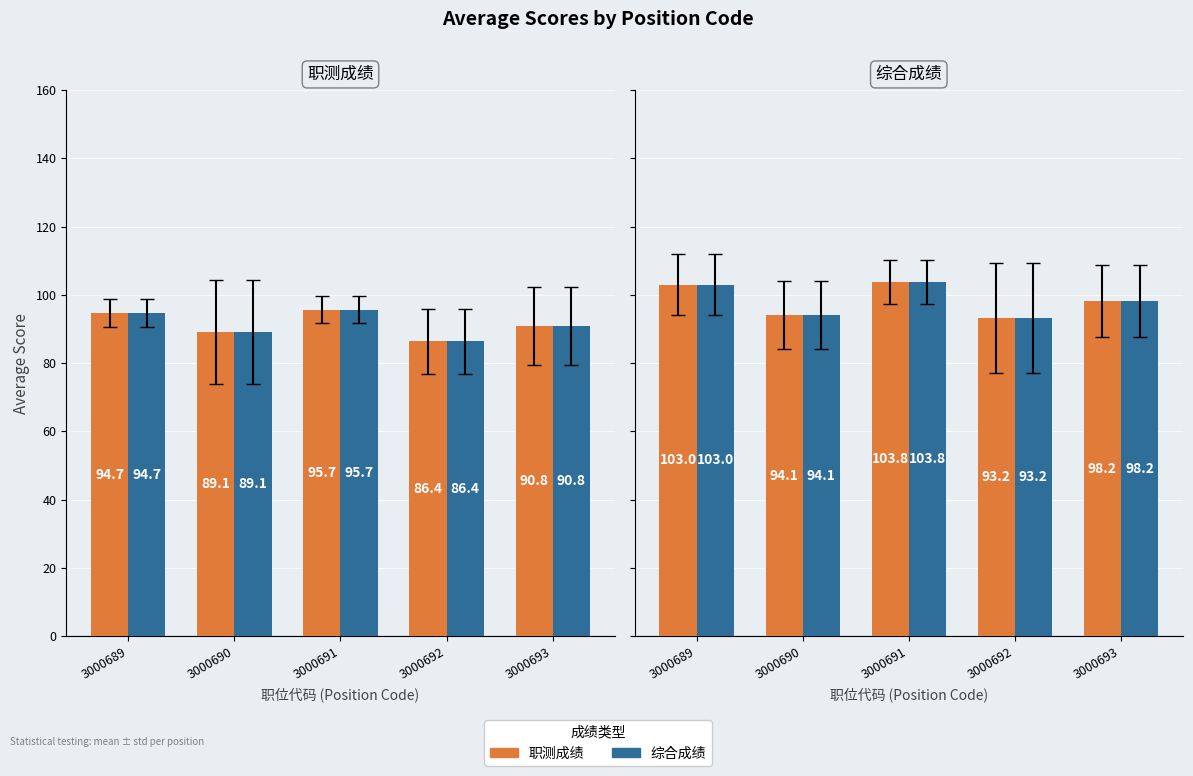

Which series changed the most between 3000690 and 3000692?

职测成绩